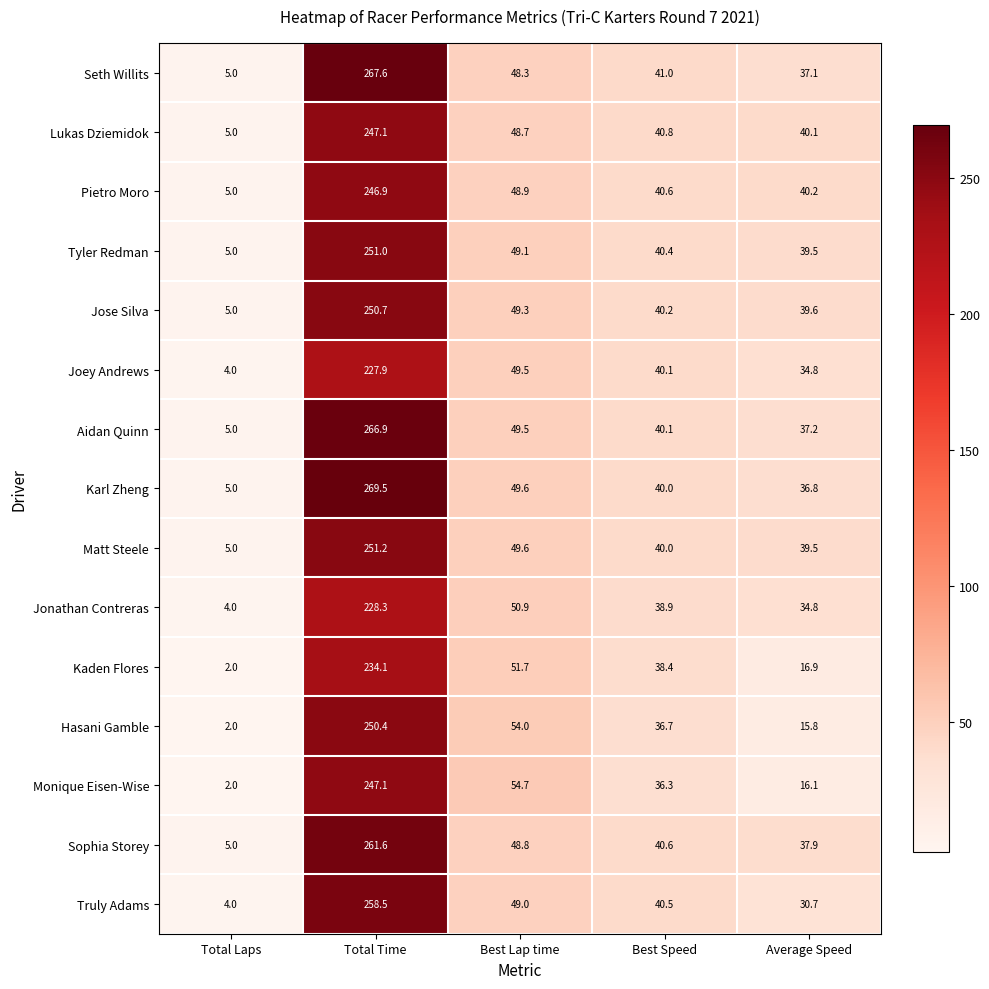

Where is Monique Eisen-Wise nearest to the value 124?

Best Lap time